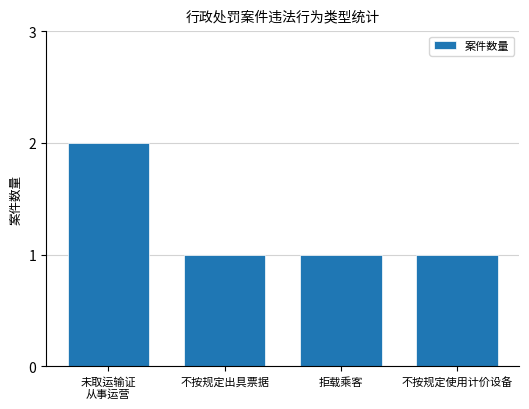

What is the sum of all values?

5